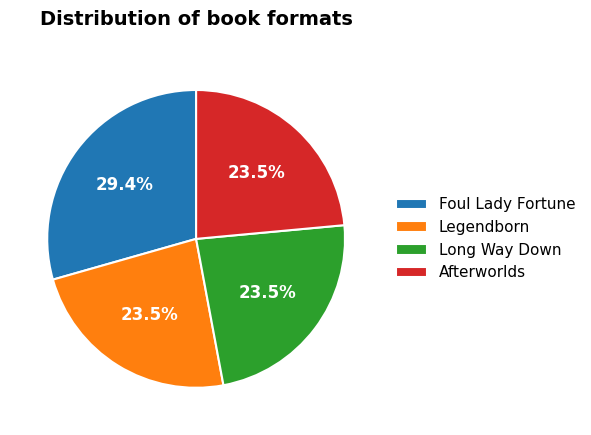

Which category has the biggest portion of the pie?

Foul Lady Fortune